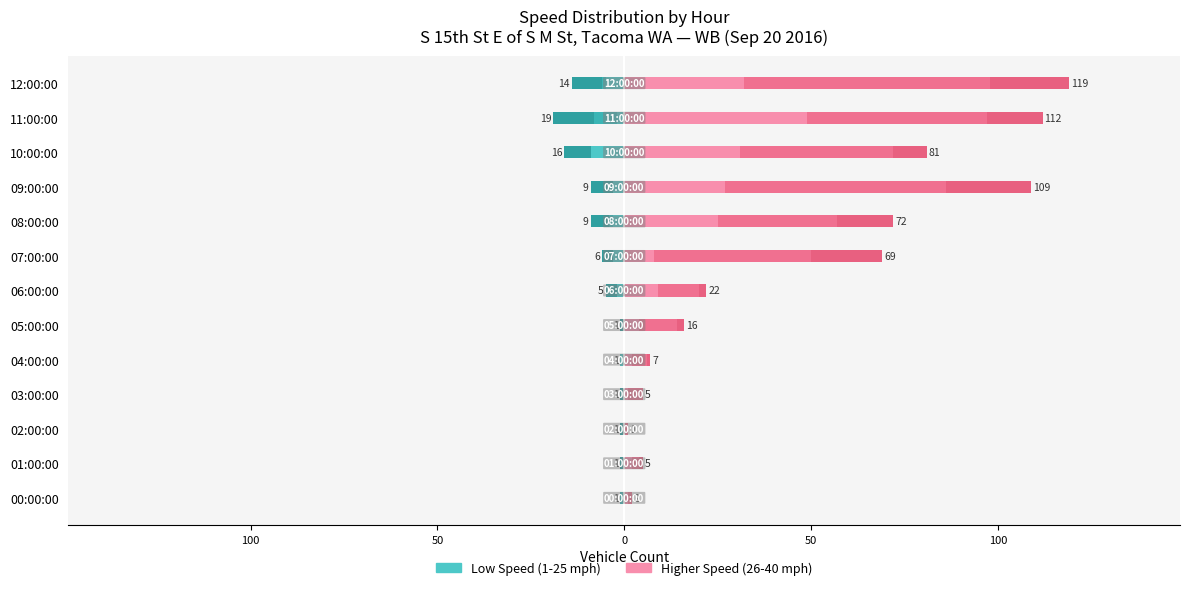

How many values in the 36-40 mph series exceed 2?

6